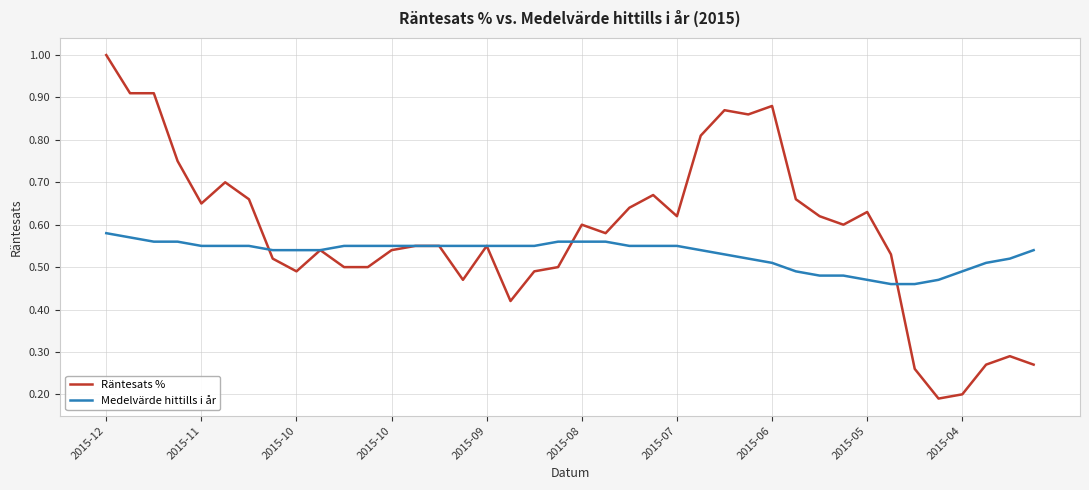

Which series has the largest range (max minus min)?

Räntesats %